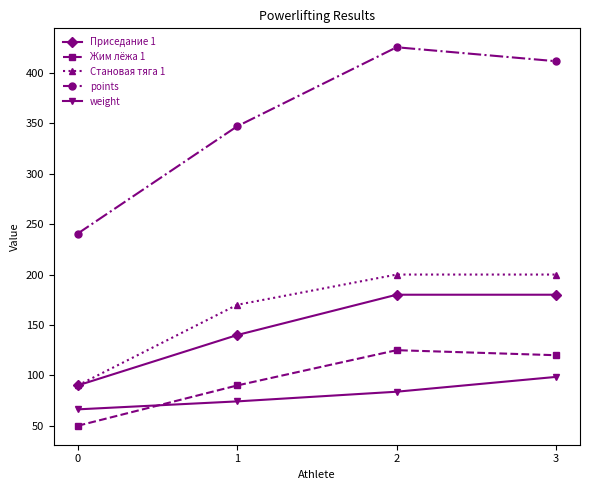

The Становая тяга 1 series shows 90.0 at 0. True or false?

True